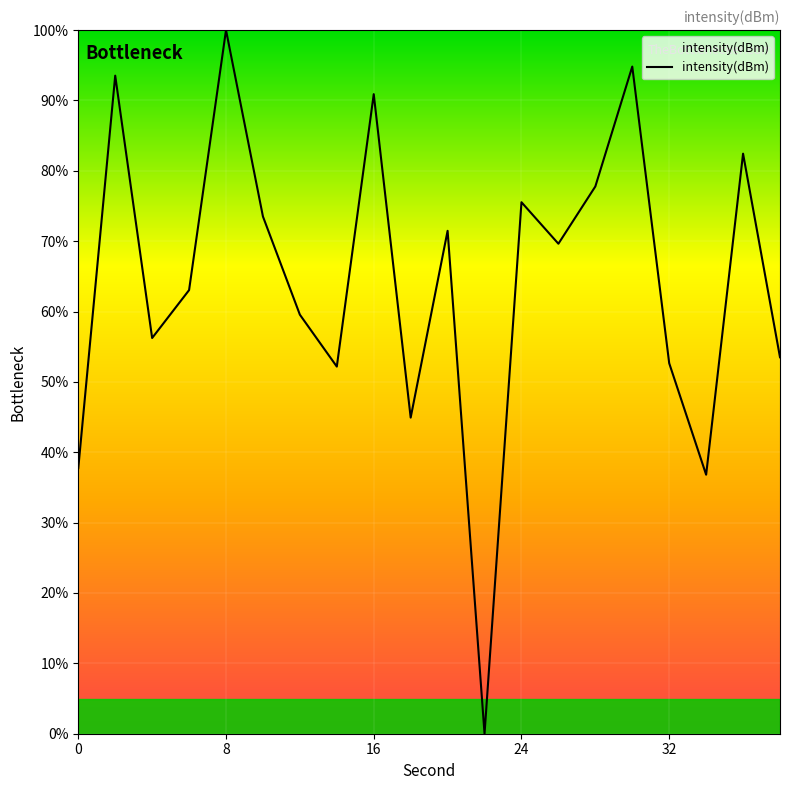

What is the difference between the maximum and second lowest values?

63.2